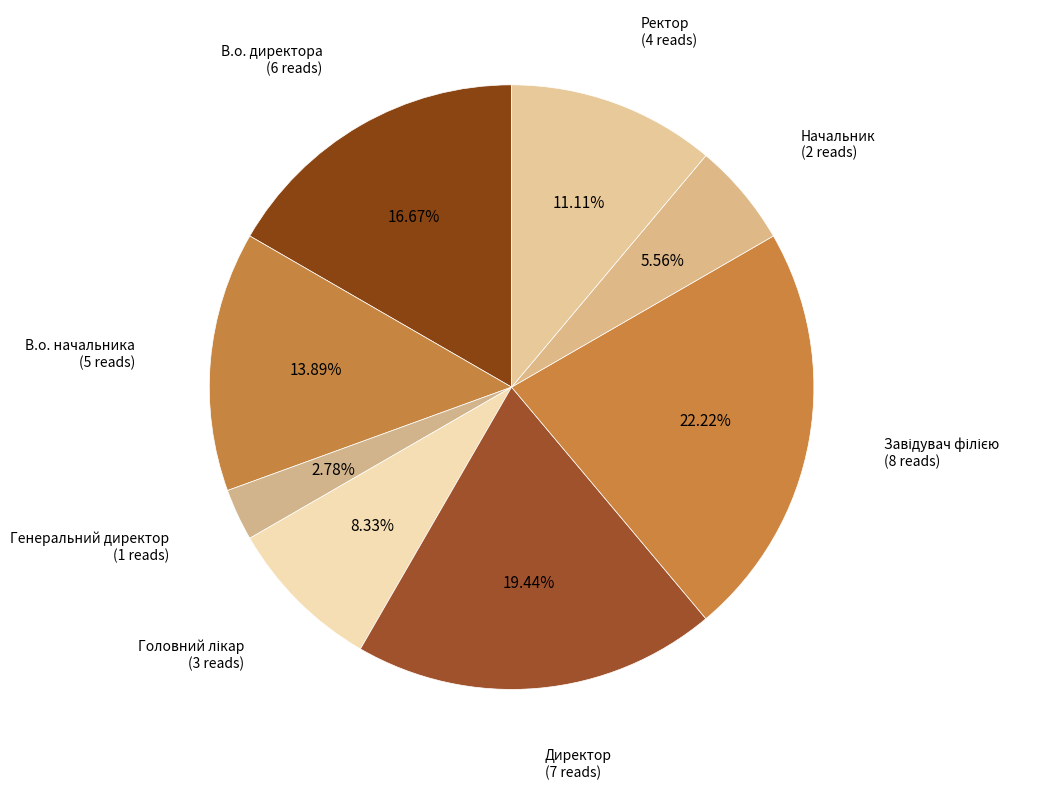

How much of the chart is everything except Ректор?

88.9%